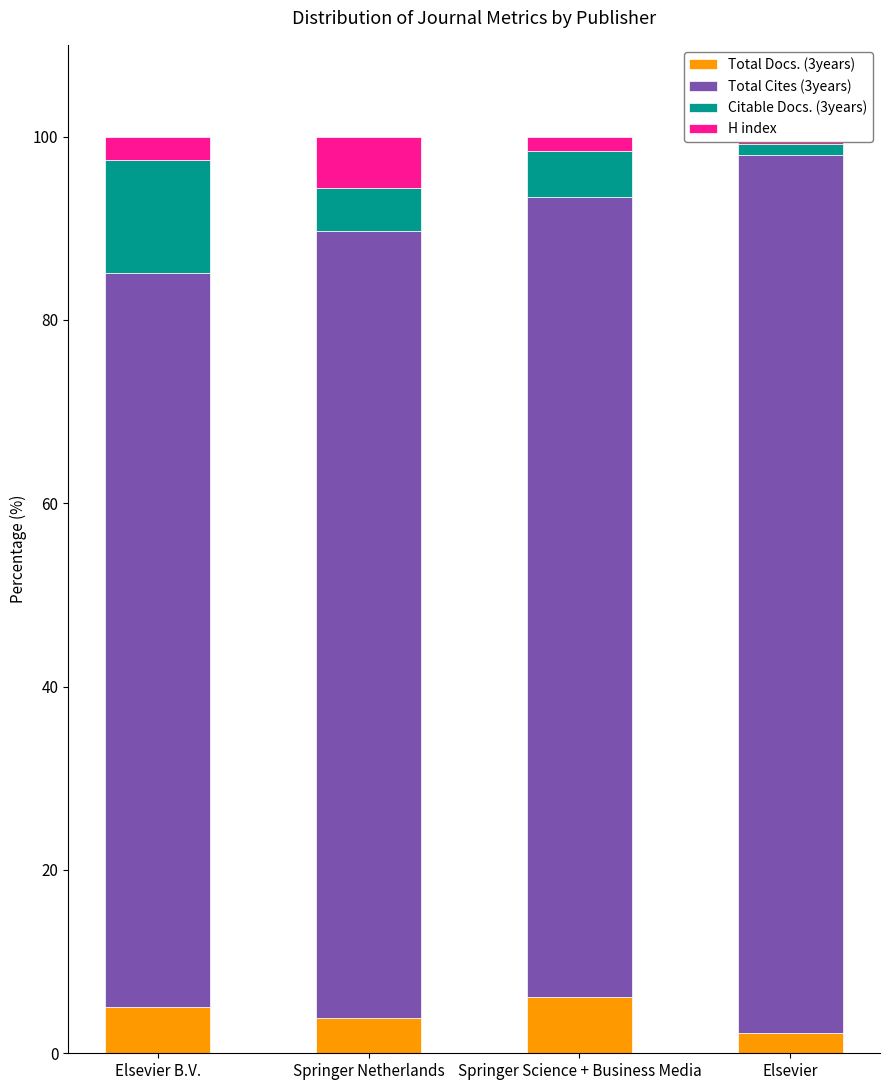

What is the total value across all series at Elsevier?

100.0